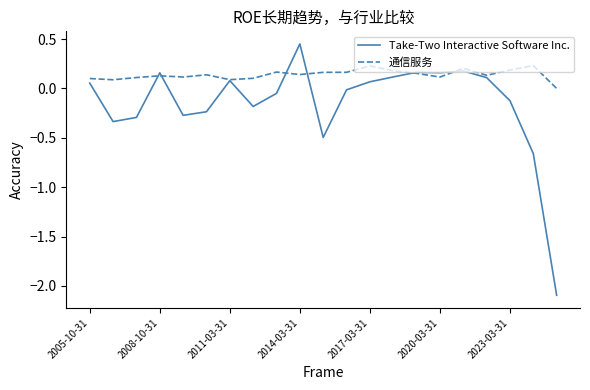

Which series has the largest total across all categories?

通信服务